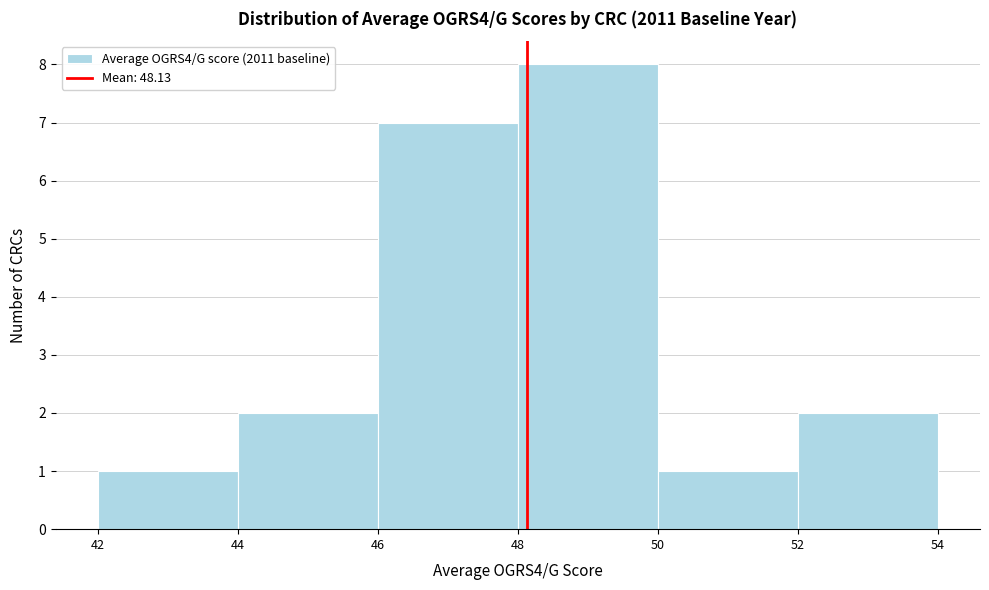

Reading left to right, list every bar in this chart as the range it spans on the x-axis followed by its height. The values are not printed on the chart, so give them approximately, as read against the axis.

42 to 44: 1
44 to 46: 2
46 to 48: 7
48 to 50: 8
50 to 52: 1
52 to 54: 2